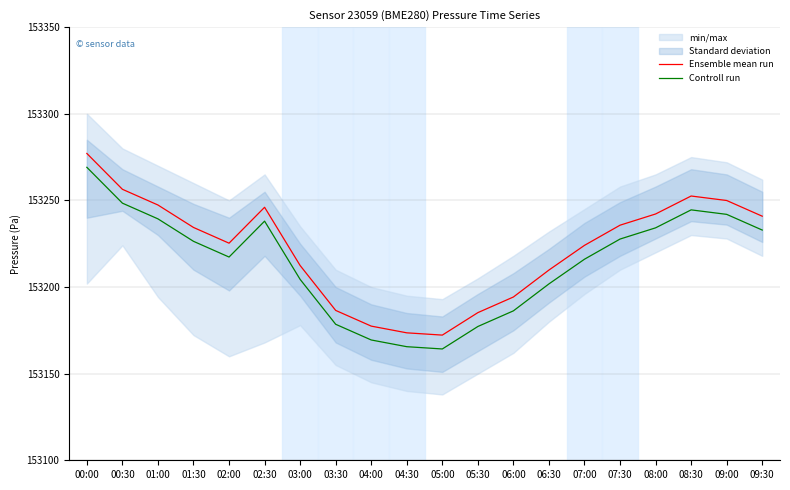

How many values in the Controll run series are below 153226?

10